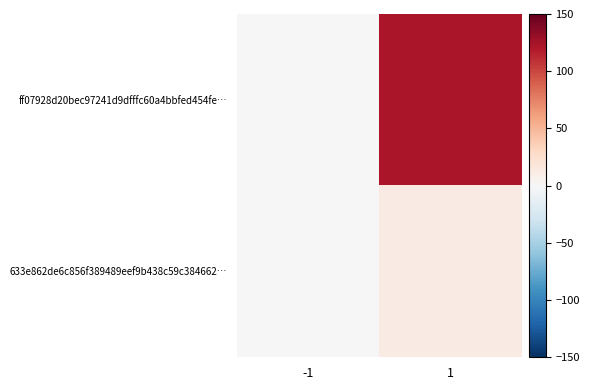

Reading right to left, extract all data points from this chart.

ff07928d20bec97241d9dfffc60a4bbfed454fe…: 1=123	-1=-1
633e862de6c856f389489eef9b438c59c384662…: 1=12	-1=1